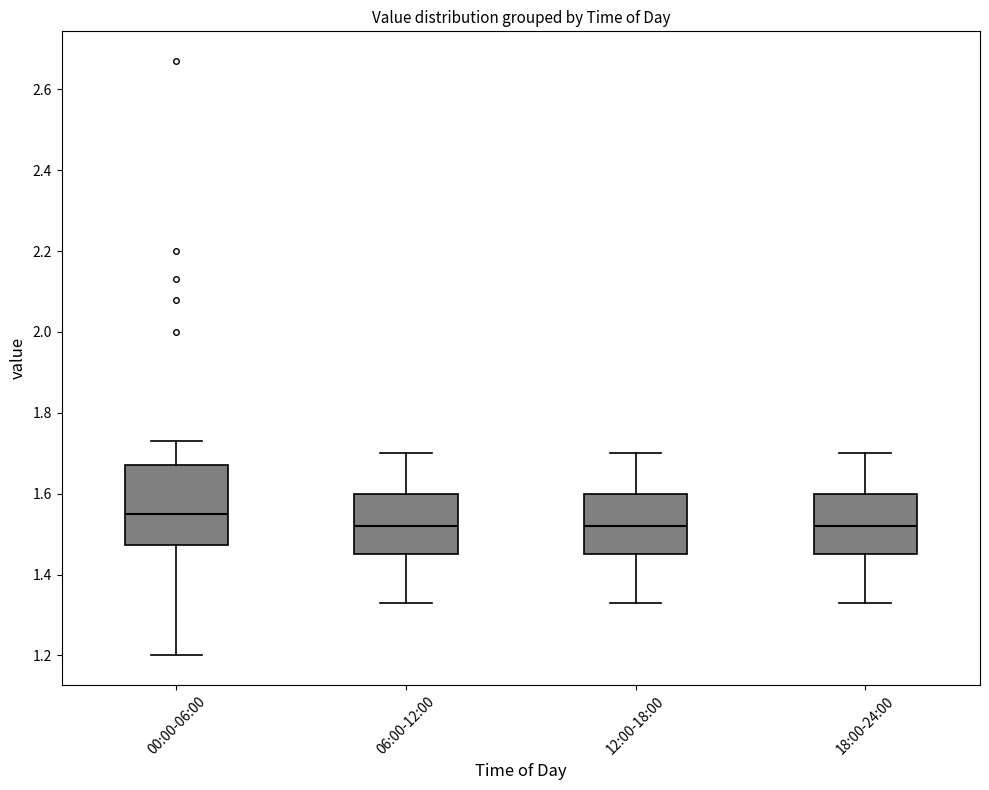

Where is the upper edge of the box for 00:00-06:00 on the y-axis? The values are not printed on the chart, so give them approximately, as read against the axis.

1.68